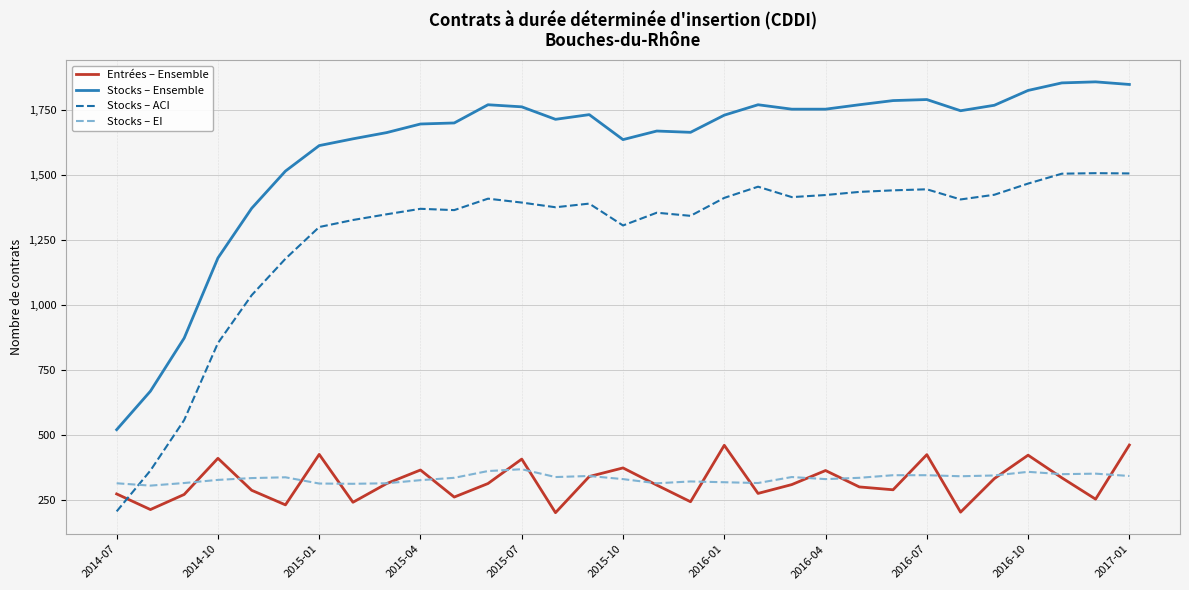

True or false: Stocks – Ensemble and Stocks – ACI cross at least once.

False